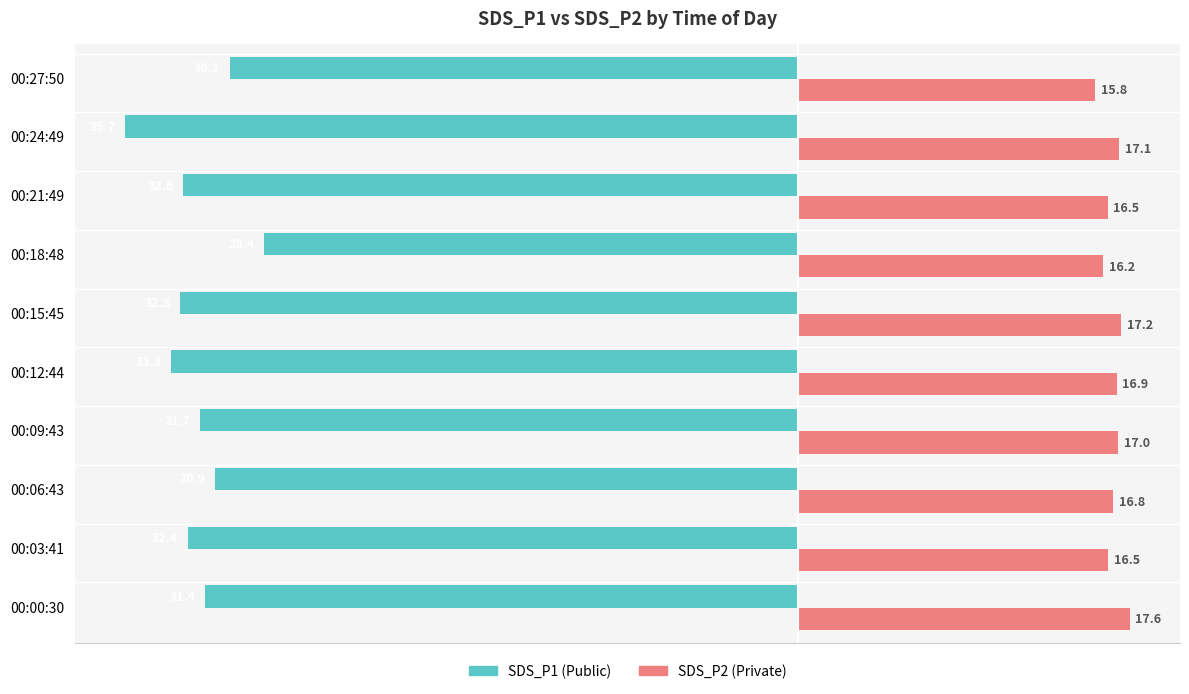

What is the total value across all series at 00:03:41?

-15.9